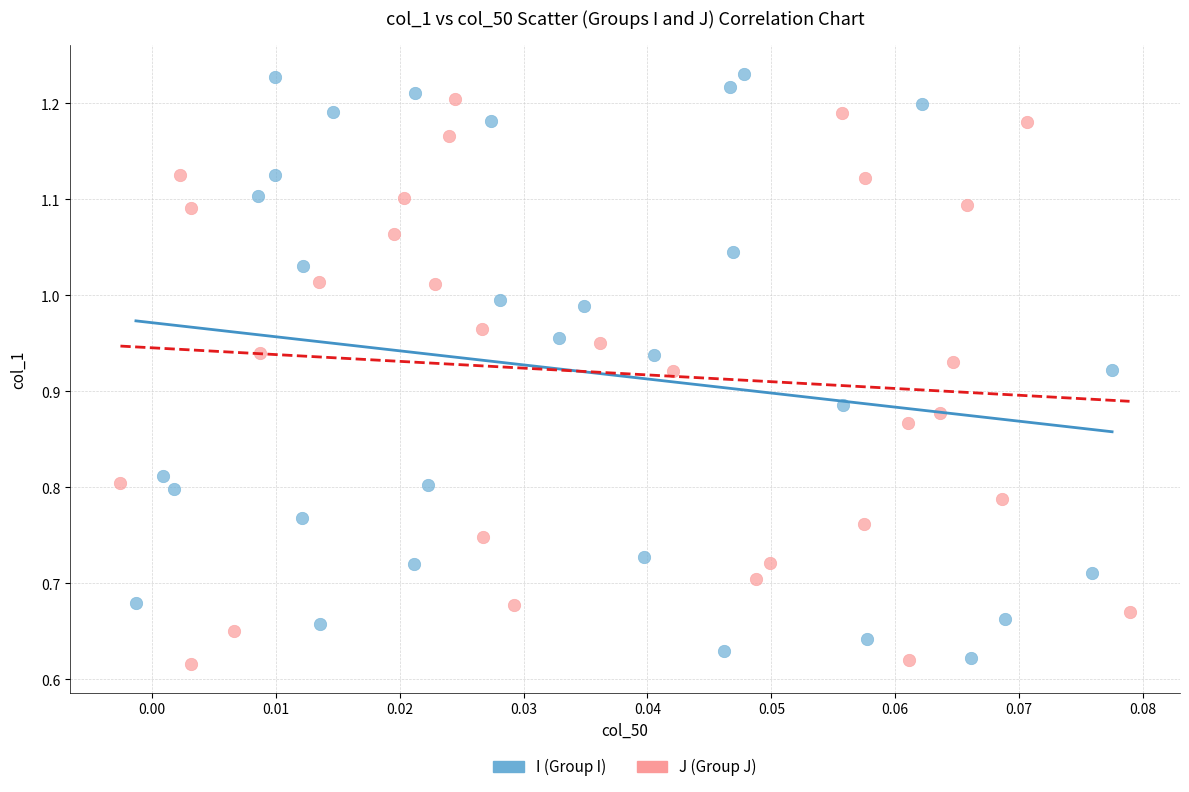

Which series reaches the minimum Y coordinate?

J (Group J)